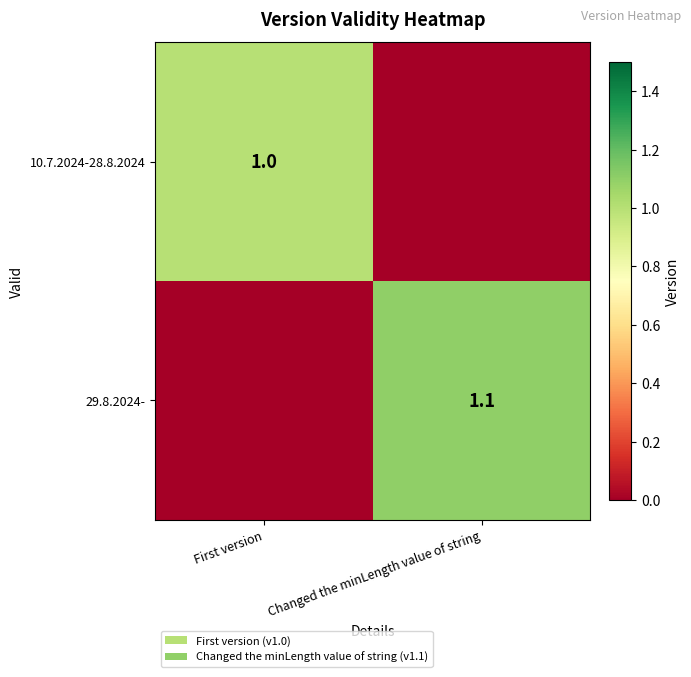

True or false: 29.8.2024- has a value of 0.8 at Changed the minLength value of string.

False